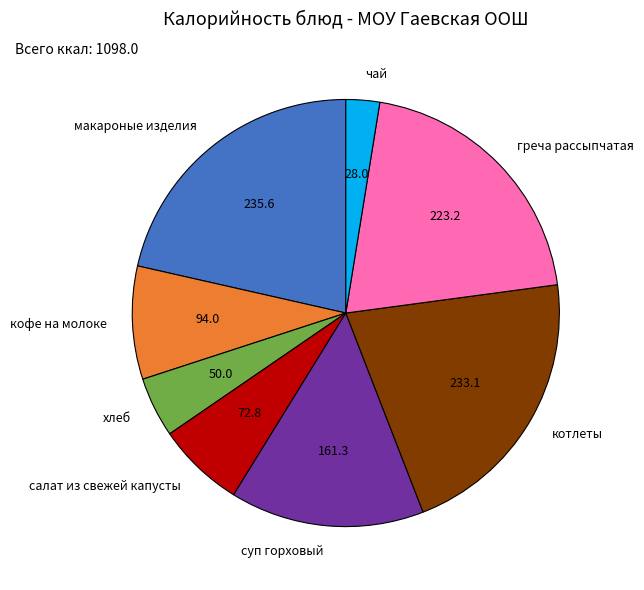

Do суп горховый and котлеты together represent more than half of the pie?

No